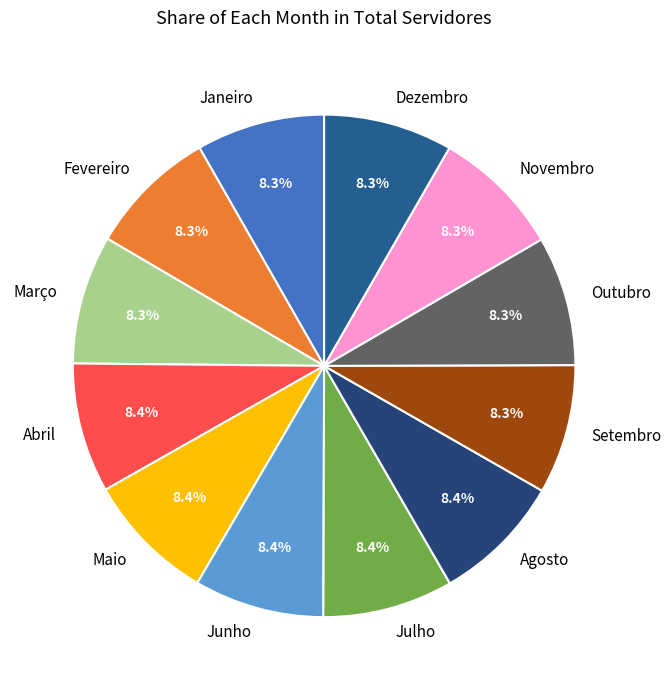

To the nearest percent, what portion does Julho represent?

8%